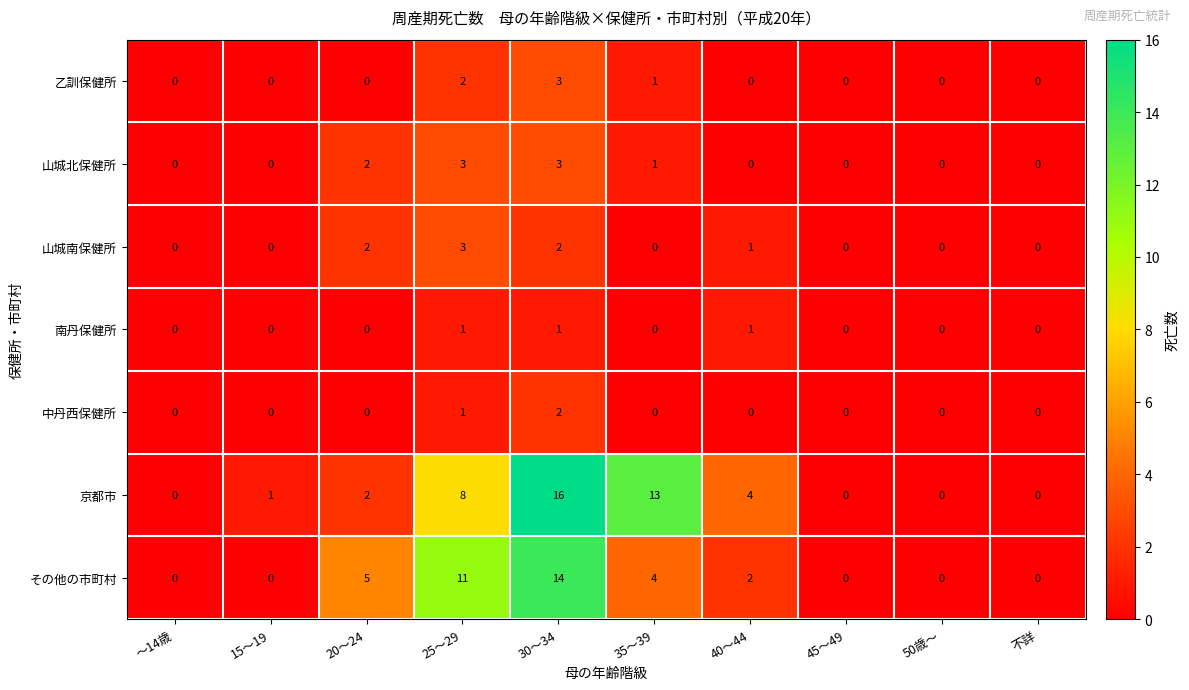

What is the sum of all 山城北保健所 values?

9